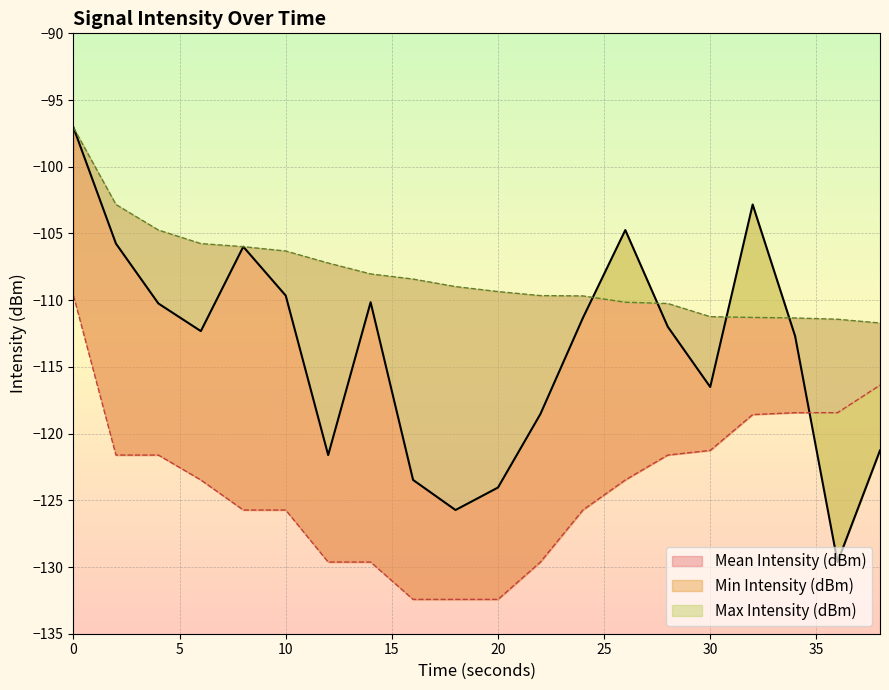

Reading right to left, list all the values displayed in this chart.

Mean Intensity (dBm): 38=-121.3	36=-129.6	34=-112.7	32=-102.8	30=-116.5	28=-112.0	26=-104.7	24=-111.3	22=-118.5	20=-124.0	18=-125.7	16=-123.5	14=-110.2	12=-121.6	10=-109.7	8=-106.0	6=-112.3	4=-110.2	2=-105.8	0=-97.1
Min Intensity (dBm): 38=-116.4	36=-118.4	34=-118.4	32=-118.6	30=-121.3	28=-121.6	26=-123.5	24=-125.7	22=-129.6	20=-132.4	18=-132.4	16=-132.4	14=-129.6	12=-129.6	10=-125.7	8=-125.7	6=-123.5	4=-121.6	2=-121.6	0=-109.7
Max Intensity (dBm): 38=-111.7	36=-111.4	34=-111.3	32=-111.3	30=-111.2	28=-110.2	26=-110.2	24=-109.7	22=-109.7	20=-109.4	18=-109.0	16=-108.4	14=-108.0	12=-107.2	10=-106.3	8=-106.0	6=-105.8	4=-104.7	2=-102.8	0=-97.1